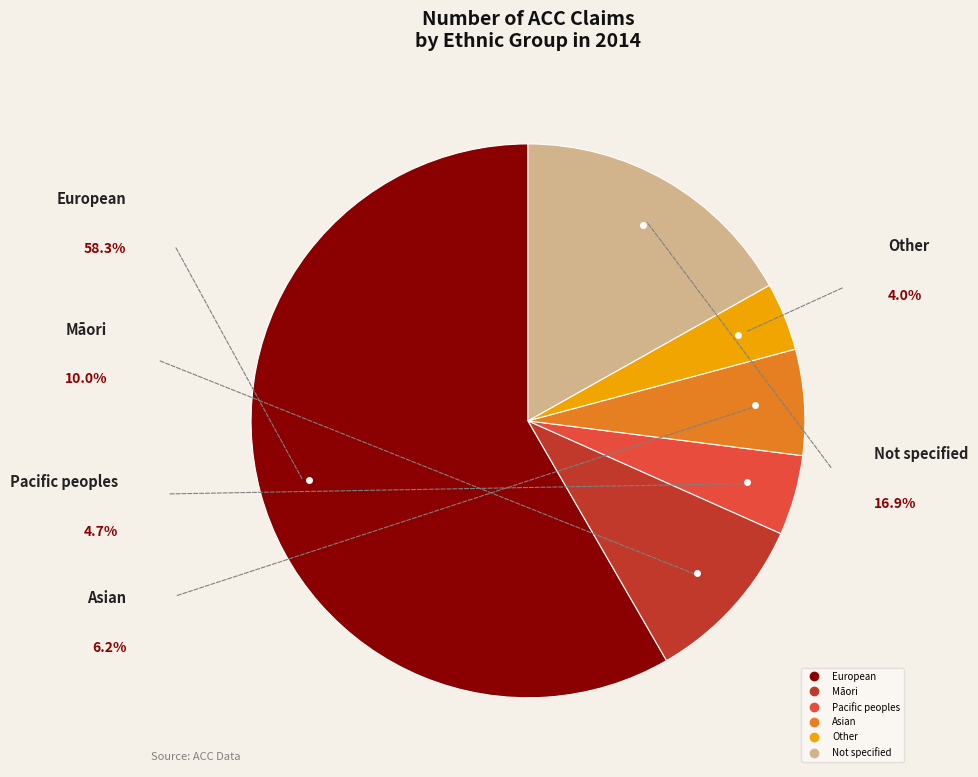

Is it true that Asian is 20% of the pie?

False